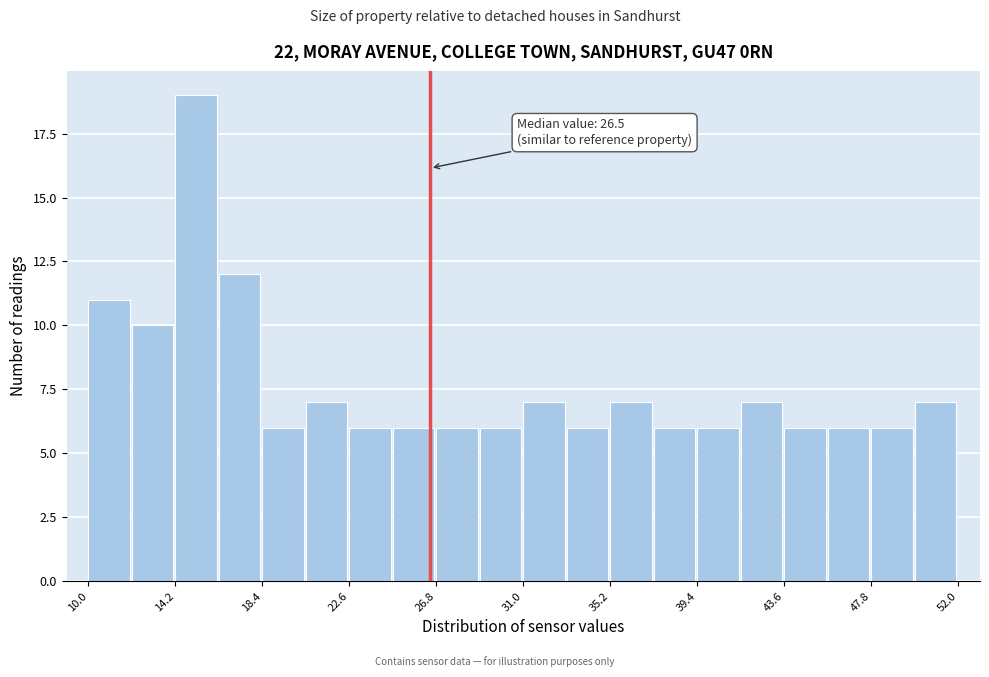

Over which range of the x-axis is the bar tallest?

14.2 to 16.3